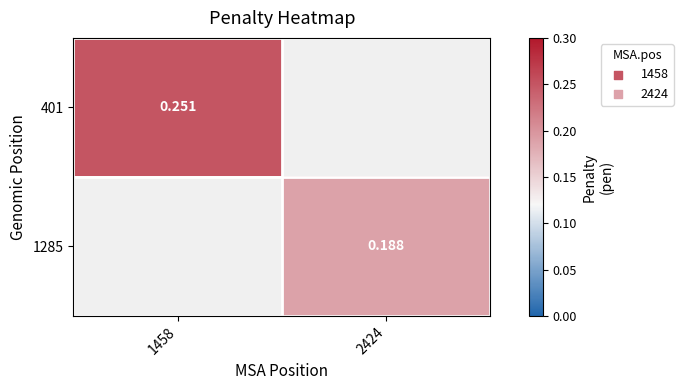

Is the value of 1285 at 2424 greater than the value of 401 at 1458?

No